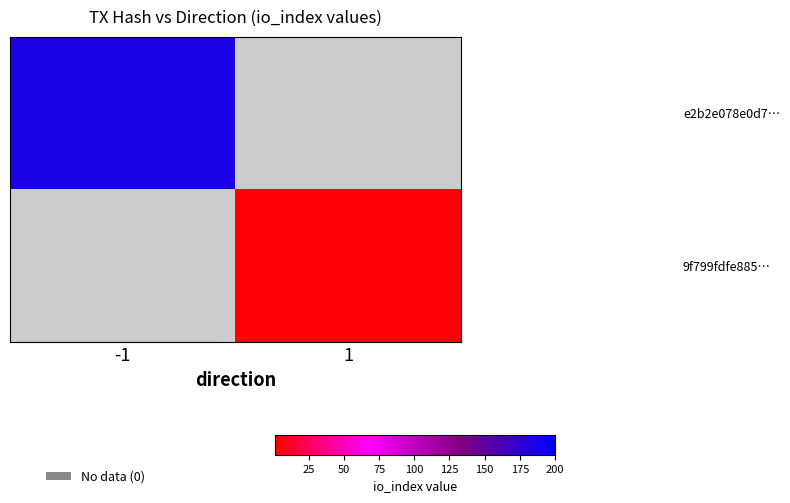

List the series in order of their peak value, lowest first.

9f799fdfe885…, e2b2e078e0d7…